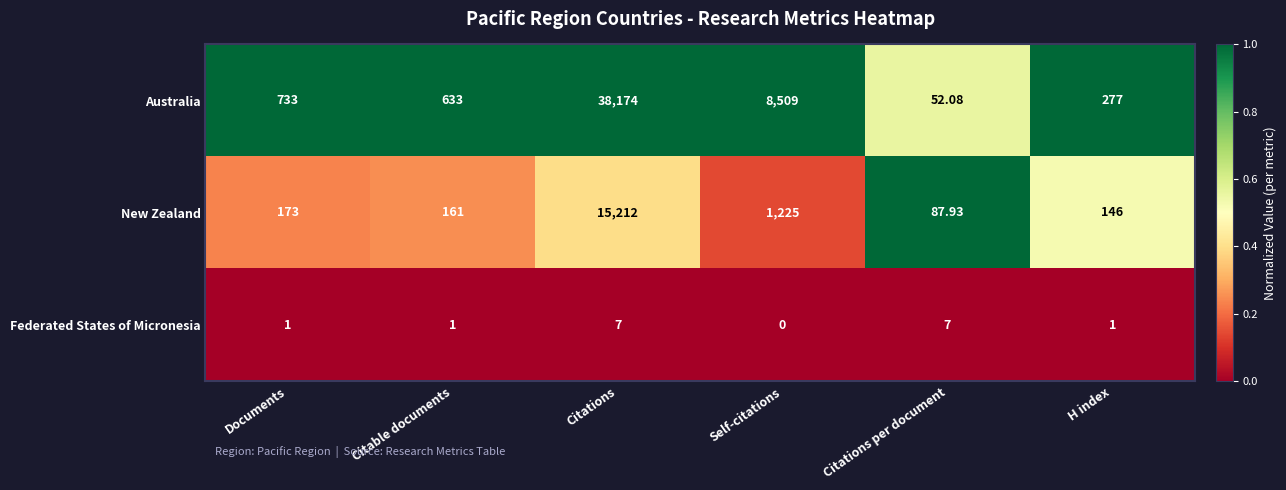

How many categories are shown in the chart?

6